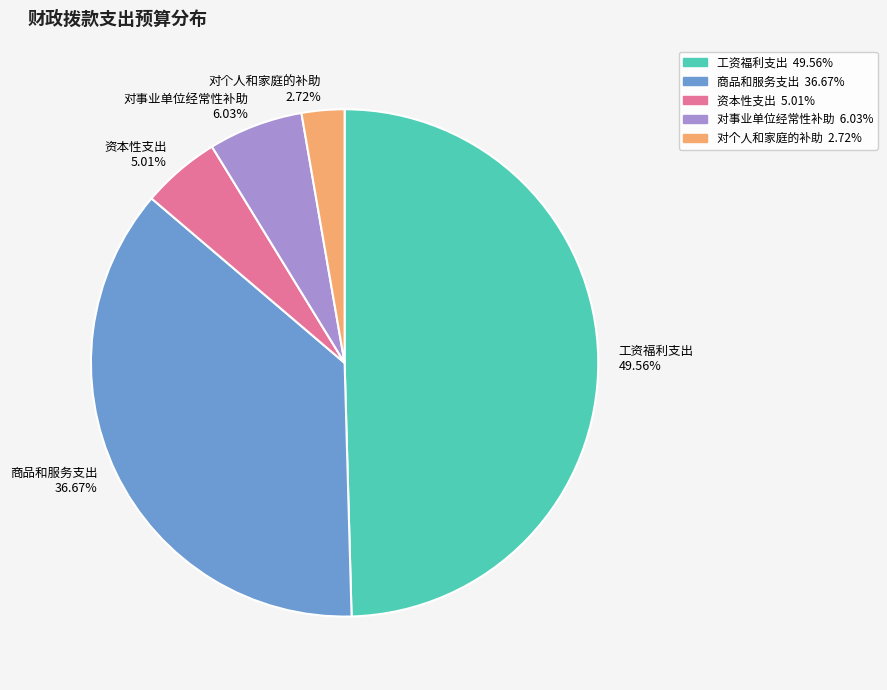

What is the largest slice in the pie chart?

工资福利支出